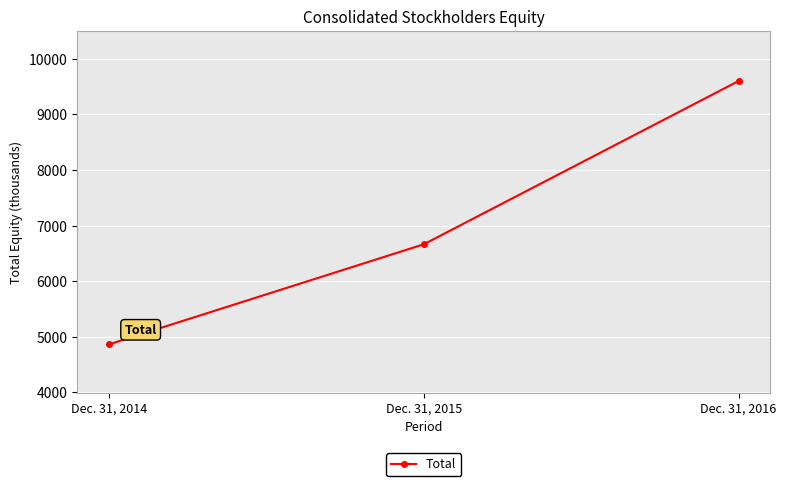

Which has a higher value, Dec. 31, 2014 or Dec. 31, 2015?

Dec. 31, 2015